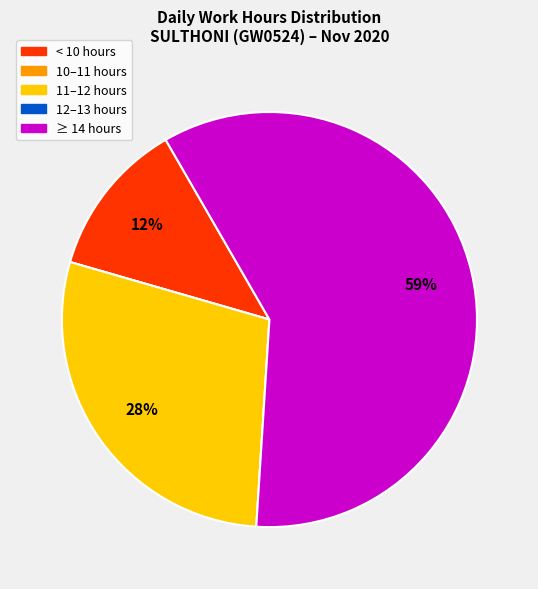

To the nearest percent, what is the average slice percentage?

20%